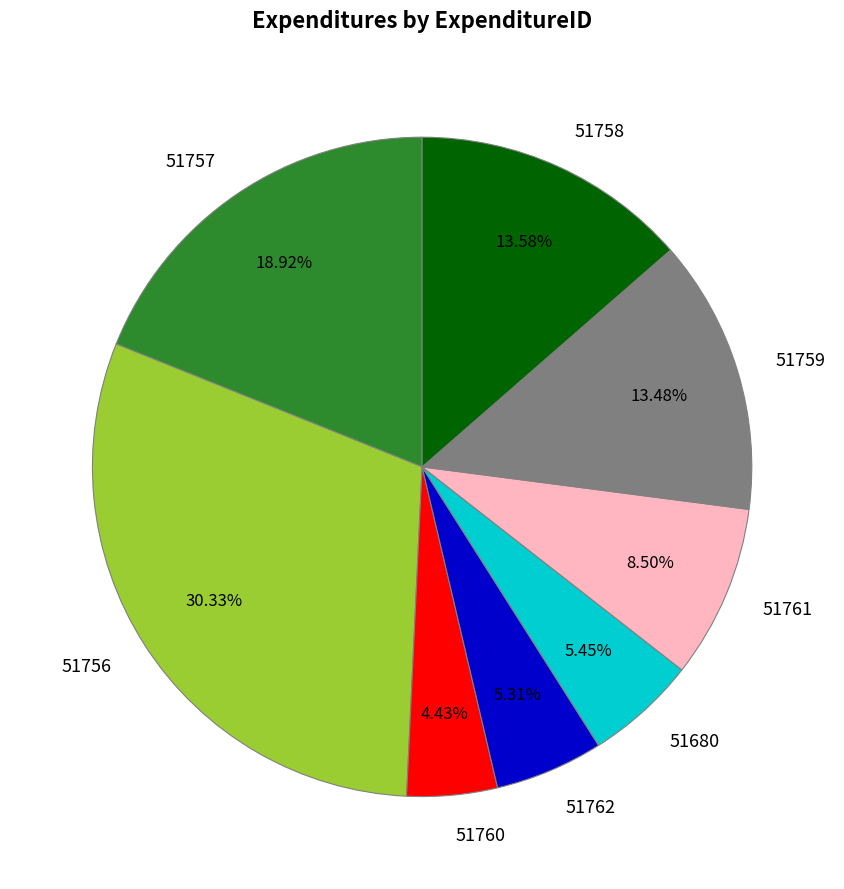

Does any single category account for the majority?

No